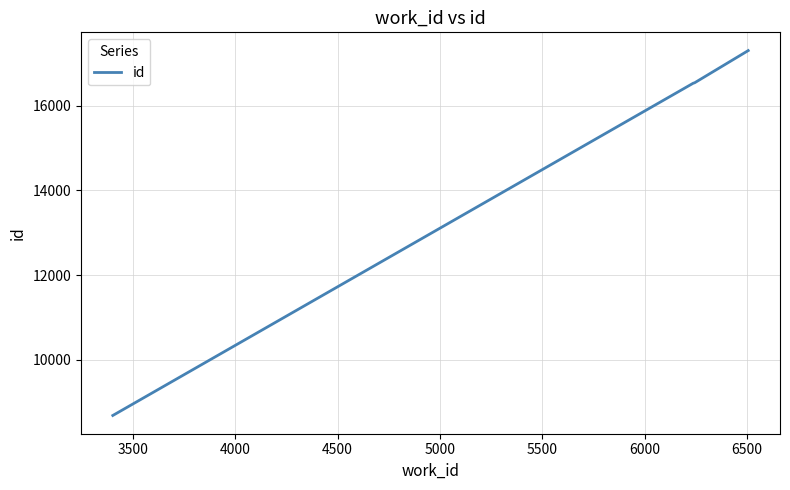

What is the maximum value shown in the chart?

17302